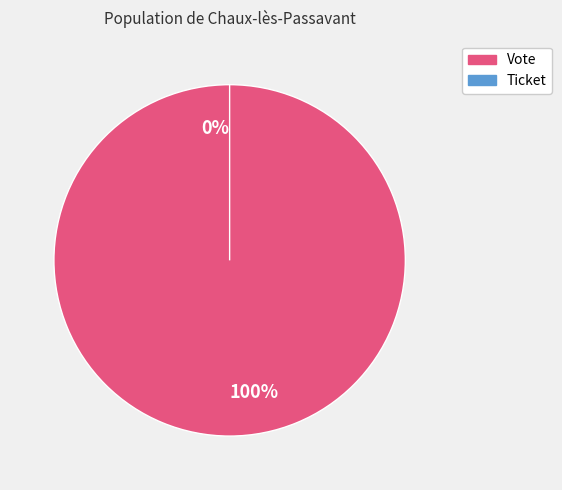

Is there a majority slice in this chart?

Yes